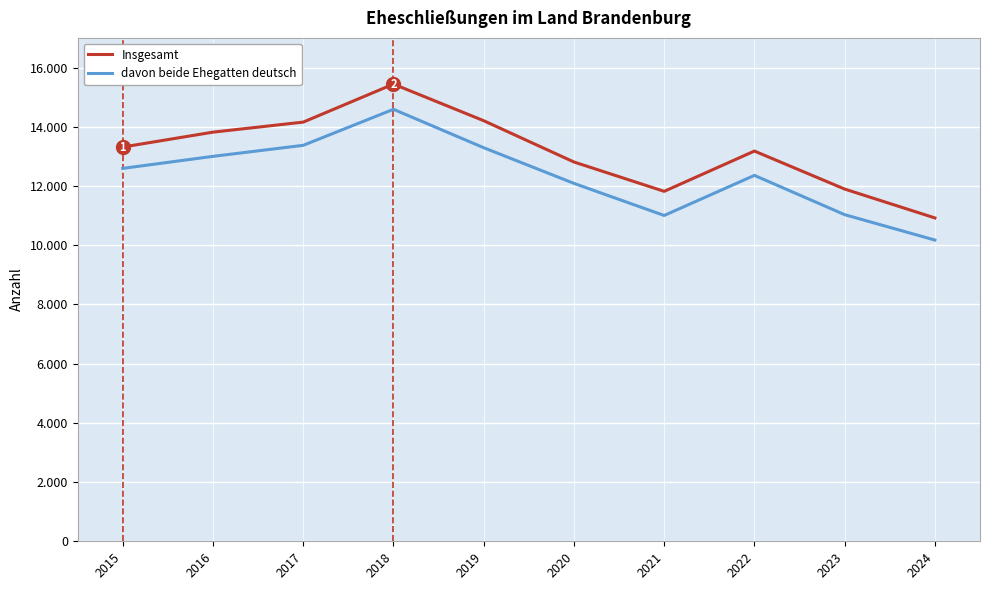

True or false: Insgesamt has a value of 4046 at 2024.

False